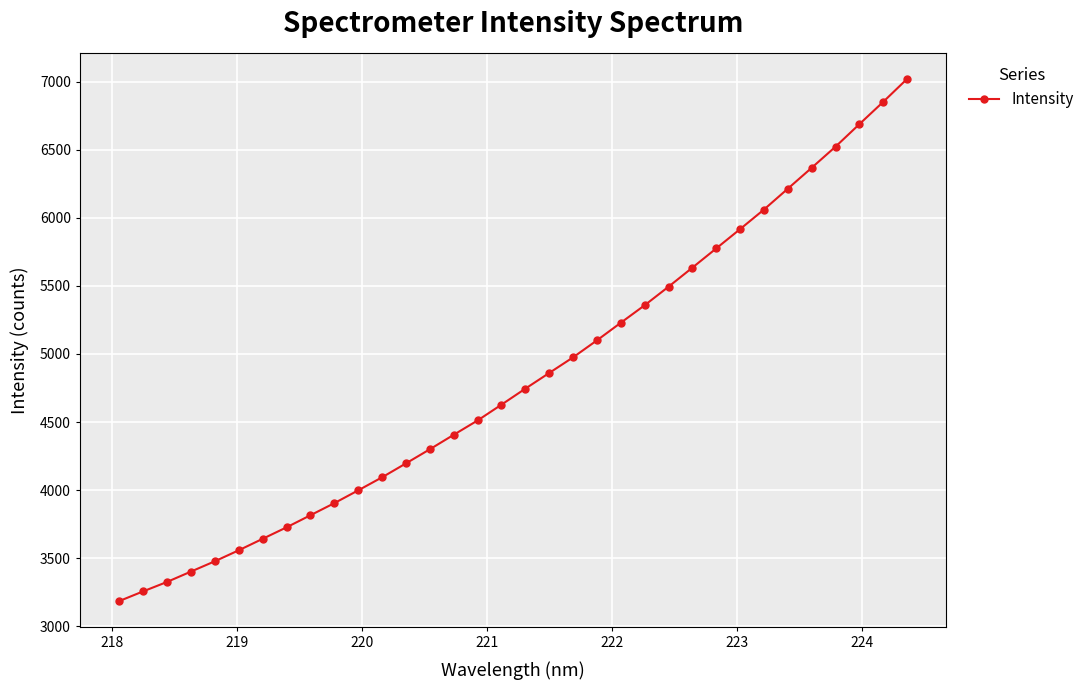

What is the average value?

4830.3